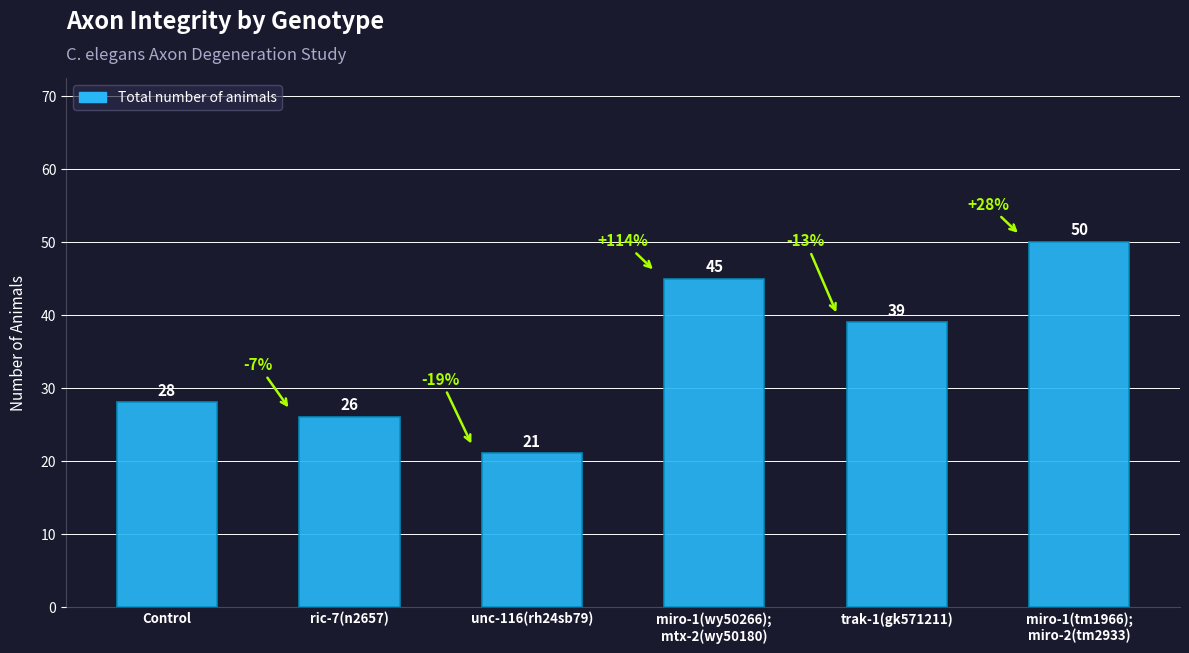

What is the difference between the values at miro-1(wy50266);
mtx-2(wy50180) and unc-116(rh24sb79)?

24